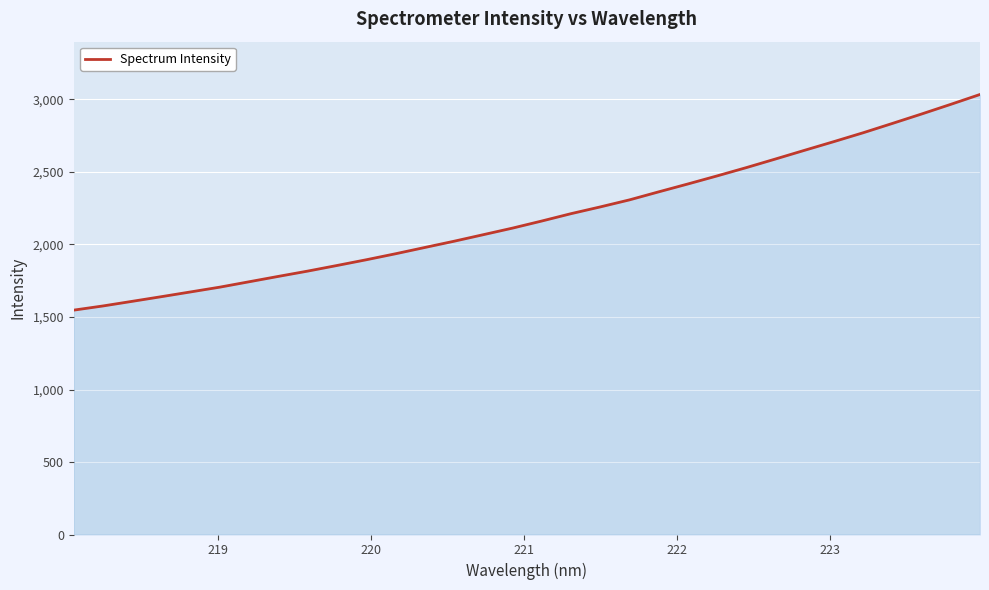

What is the difference between the maximum and minimum values?

1487.2